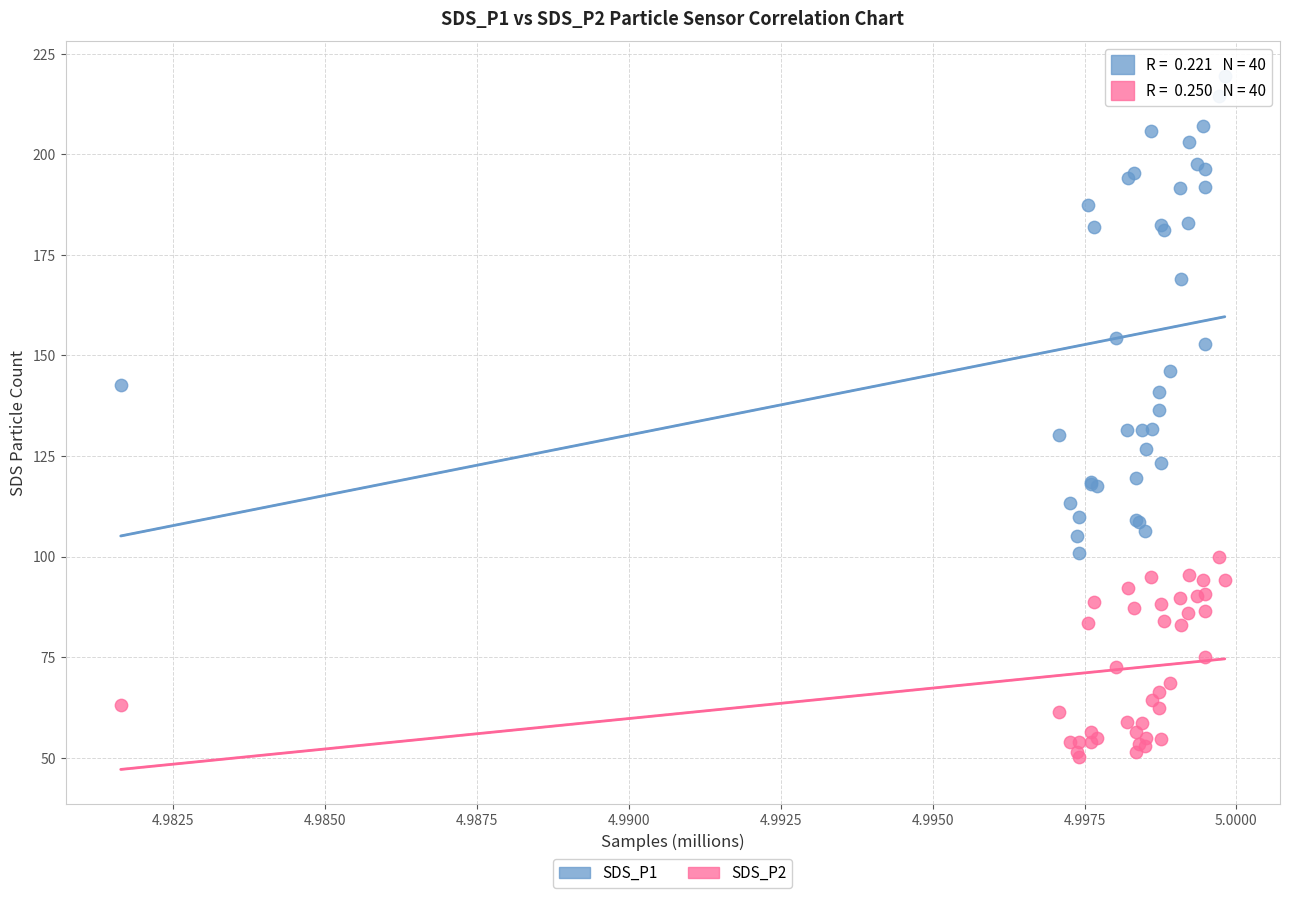

Which series reaches the maximum Y coordinate?

SDS_P1